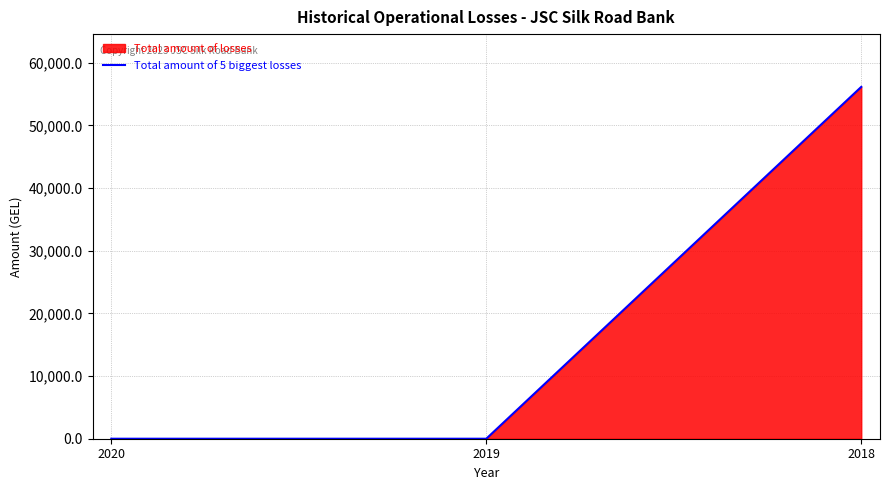

True or false: the data shows -27994.7 at 2019.

False